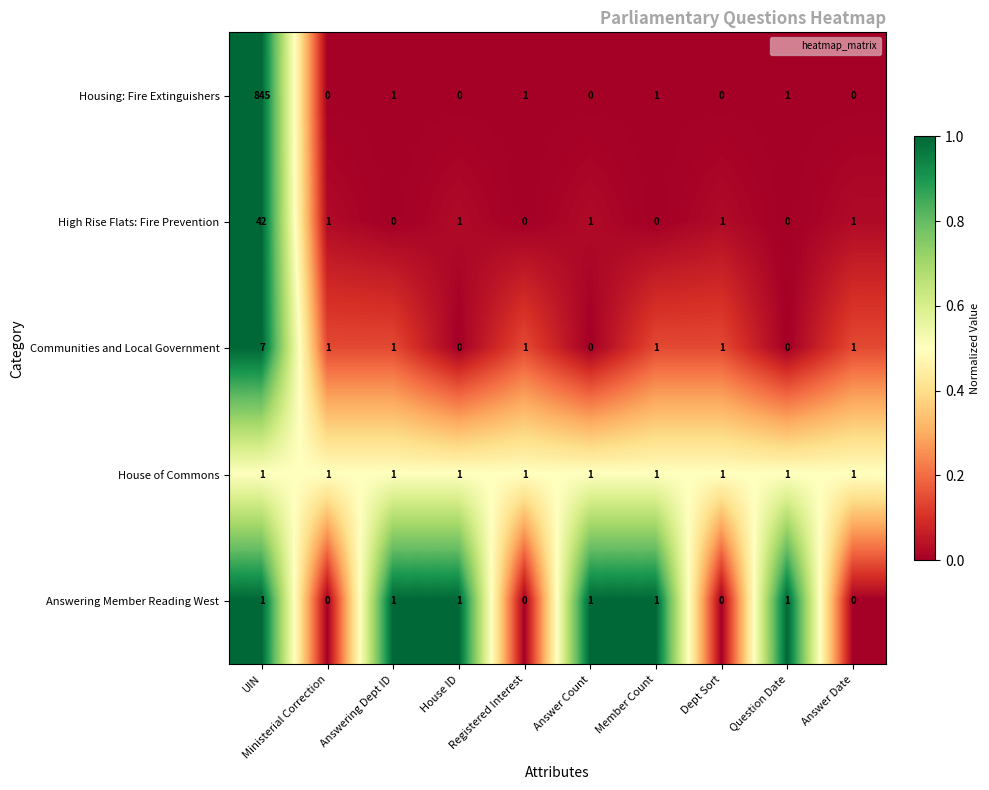

Is it true that Answering Member Reading West equals 1 at Member Count?

True